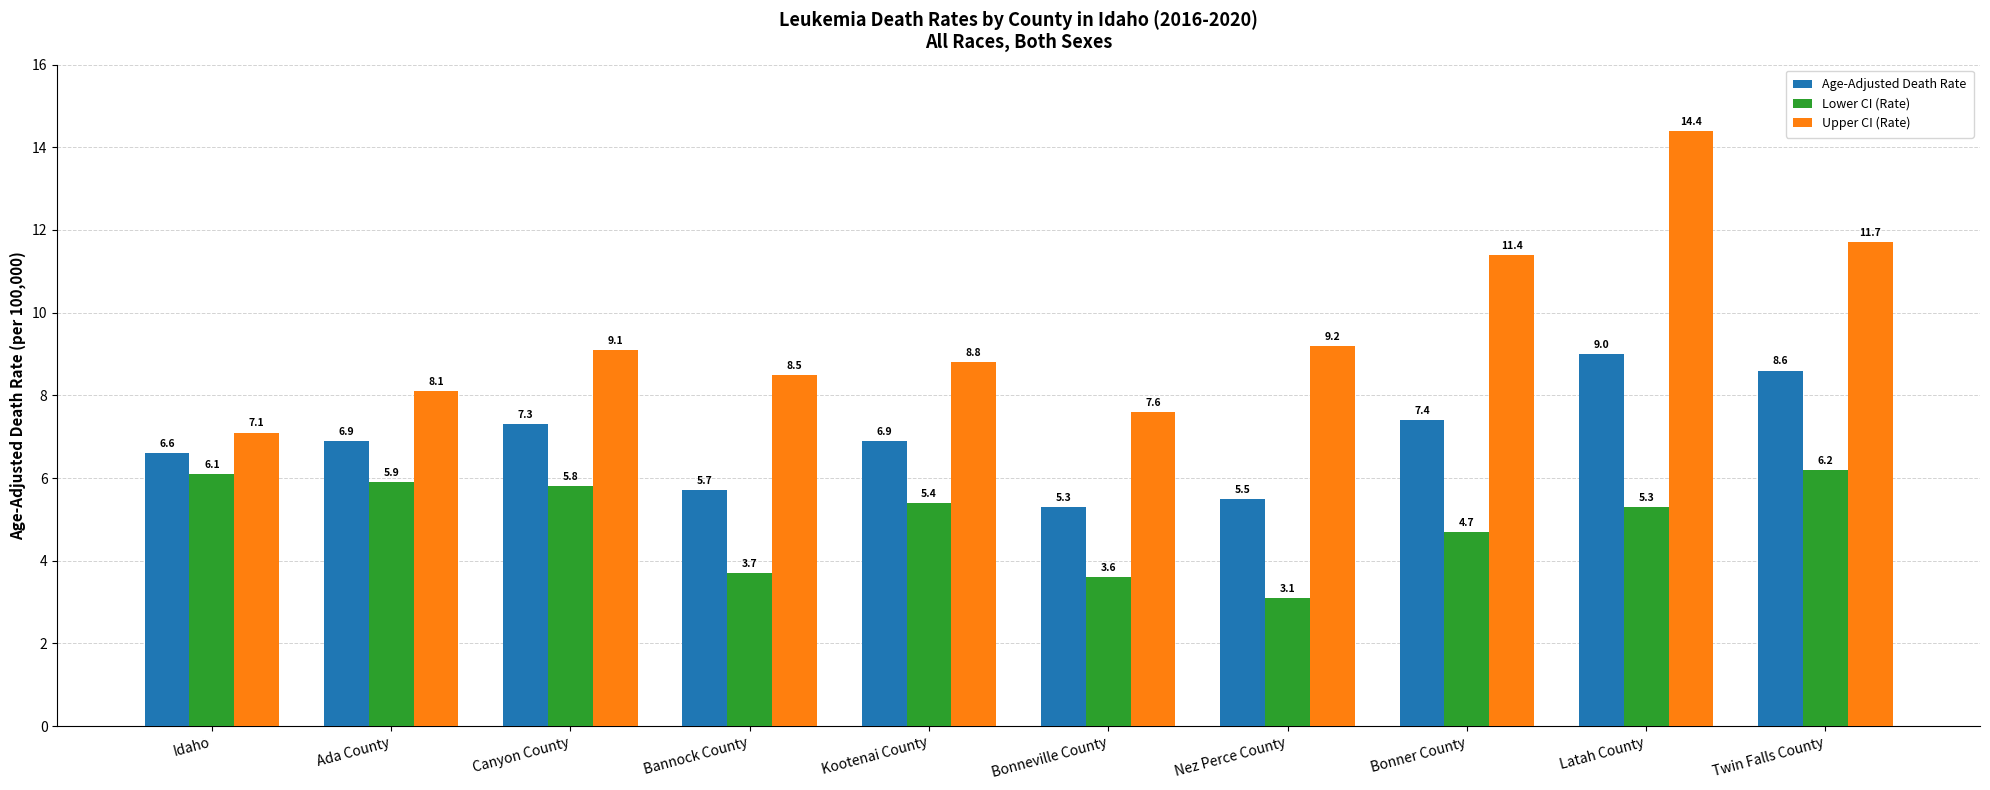

How many data points in Lower CI (Rate) are less than 5?

4